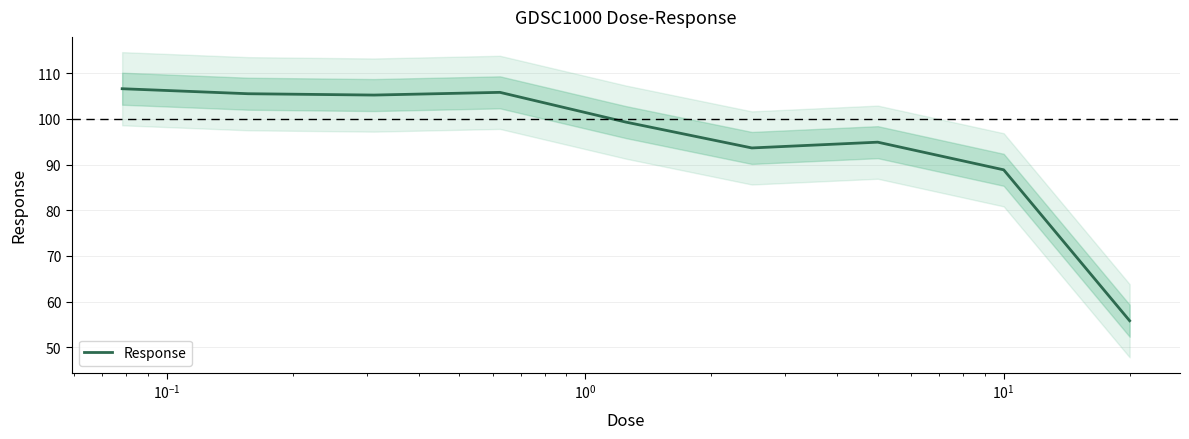

How many lines are shown in the chart?

1